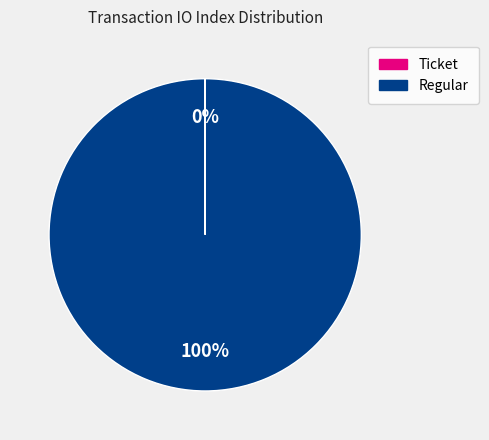

The Regular slice represents 90% of the pie. True or false?

False